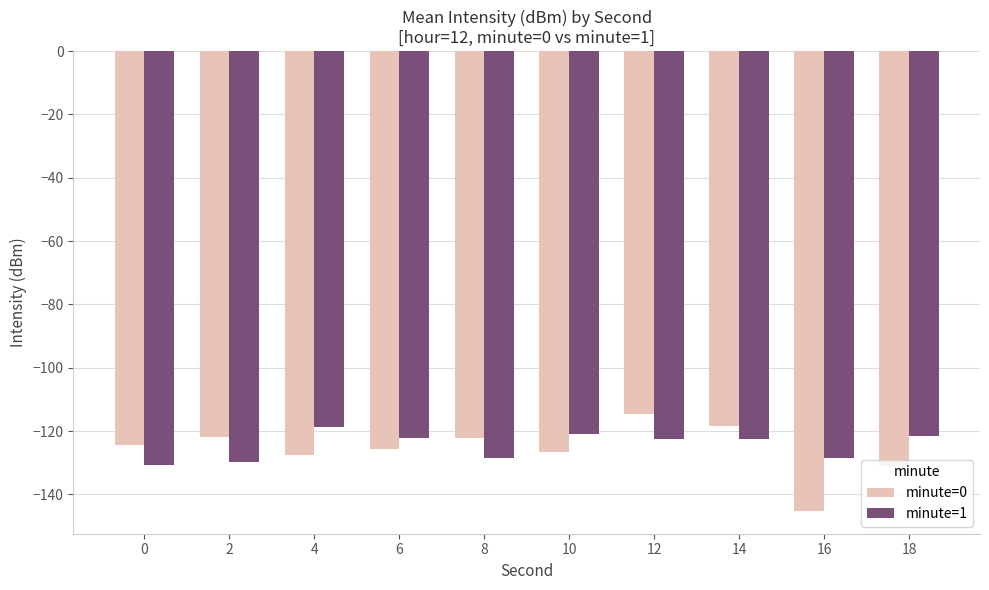

What is the value of the minute=0 bar at the 8th from the left?

-118.4